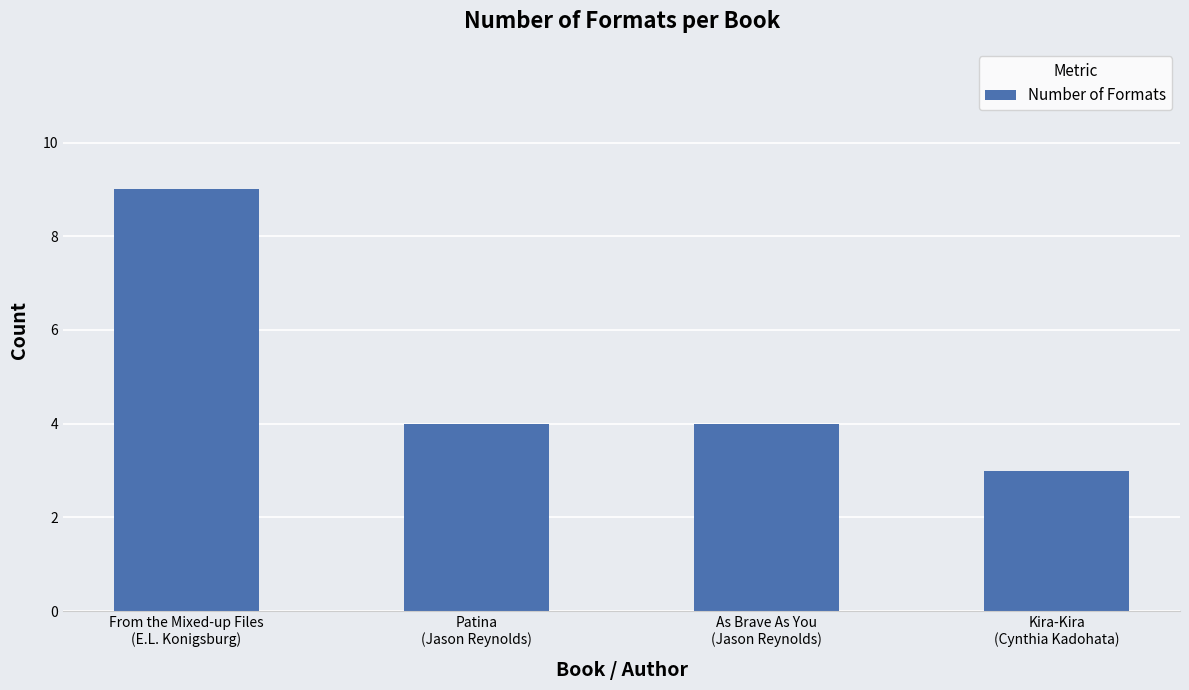

What is the difference between the maximum and minimum values?

6